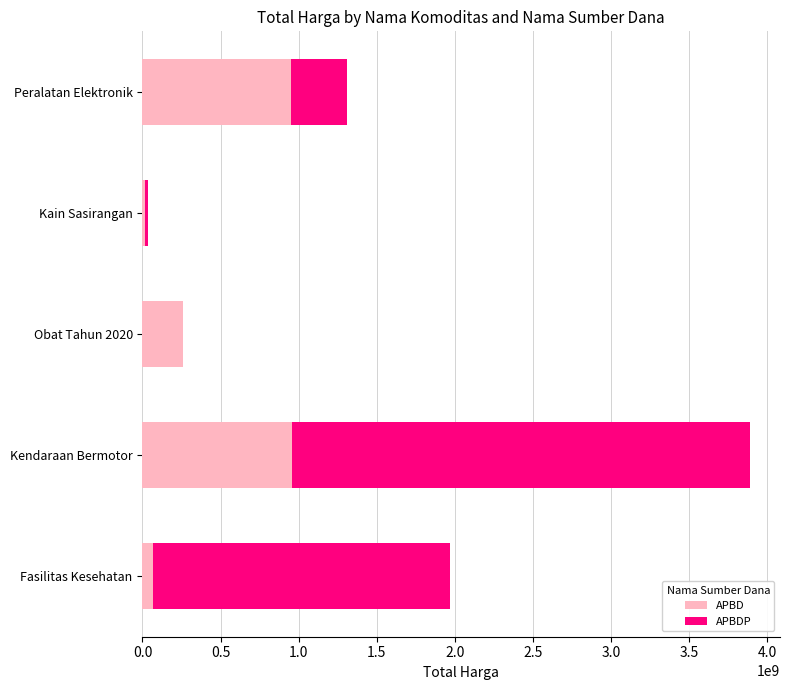

At which category is the sum across all series the highest?

Kendaraan Bermotor